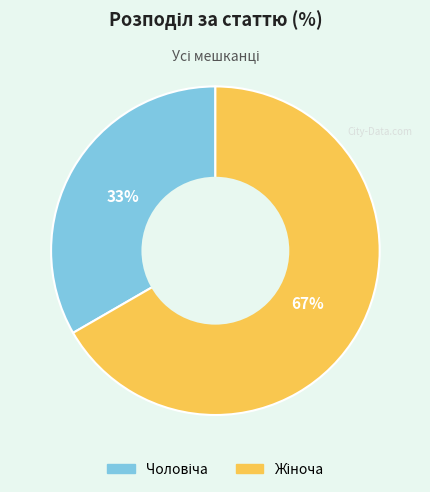

To the nearest percent, what is the average slice percentage?

50%